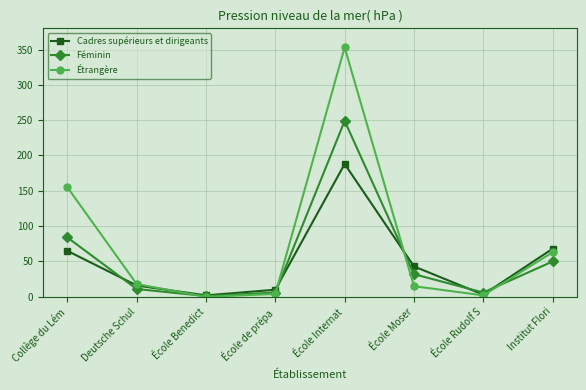

Where do Féminin and Cadres supérieurs et dirigeants first cross each other?

Collège du Lém and Deutsche Schul